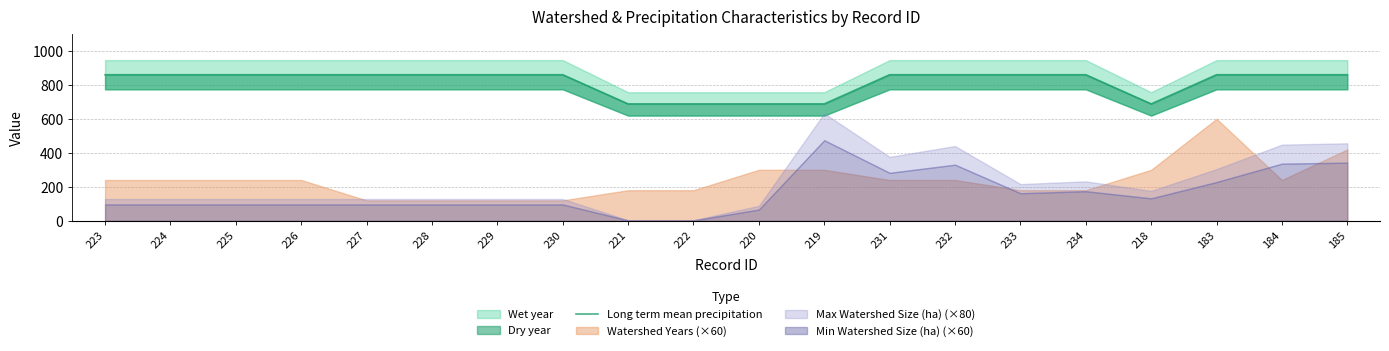

How many values are below 859?

5